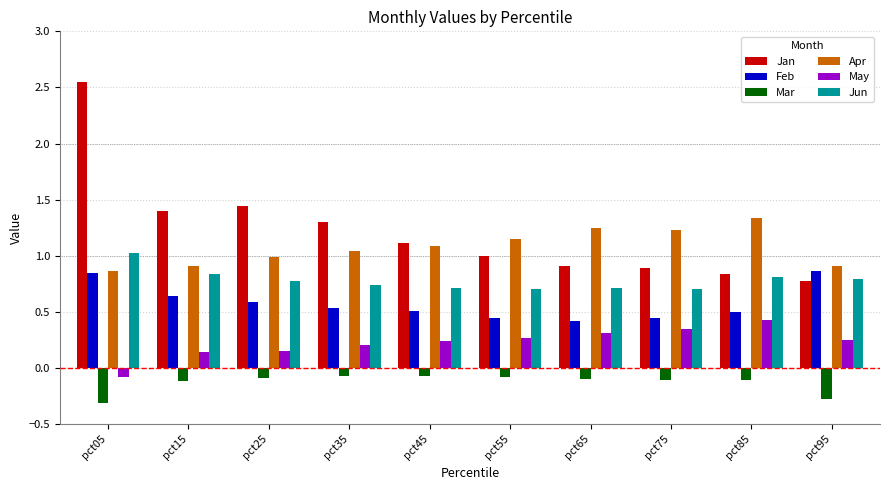

Is it true that Jun equals 0.9 at pct65?

False